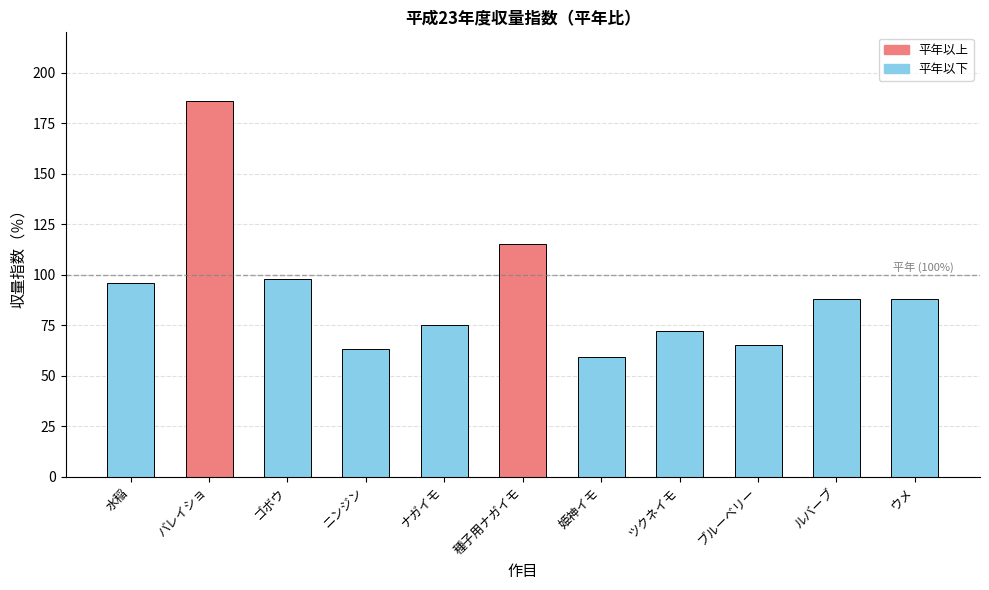

Are the bars grouped side by side (vs. stacked)?

No